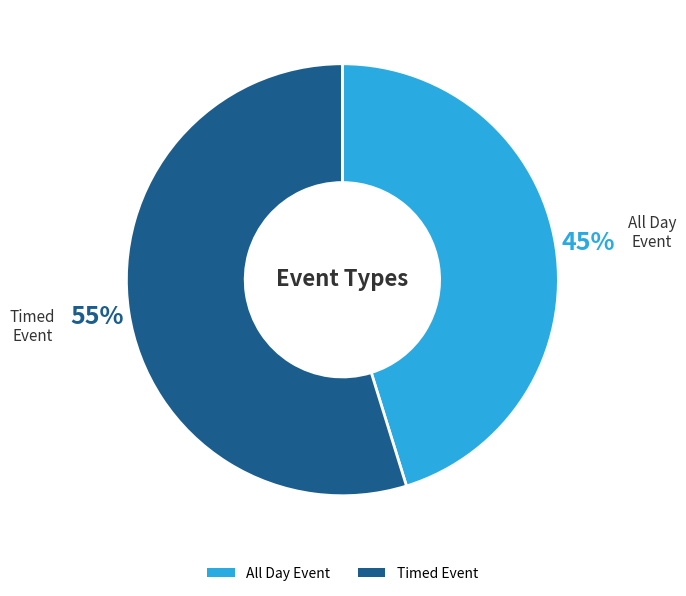

Is the sum of All Day Event and Timed Event greater than half?

Yes